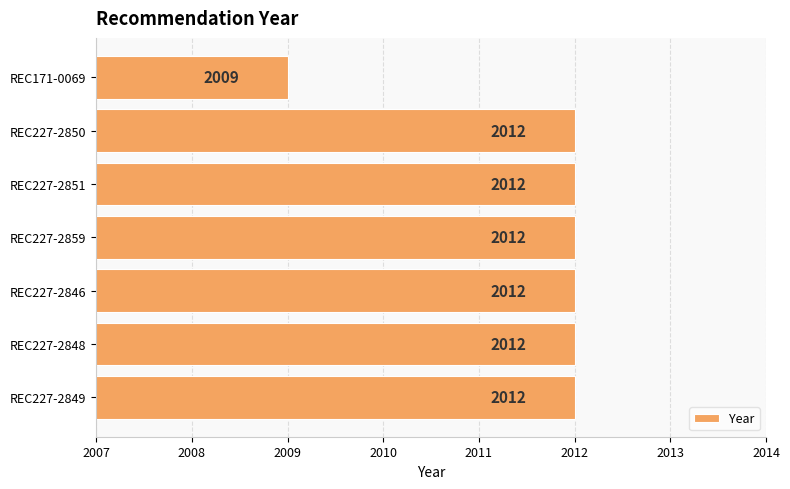

How many values are below 2012?

1